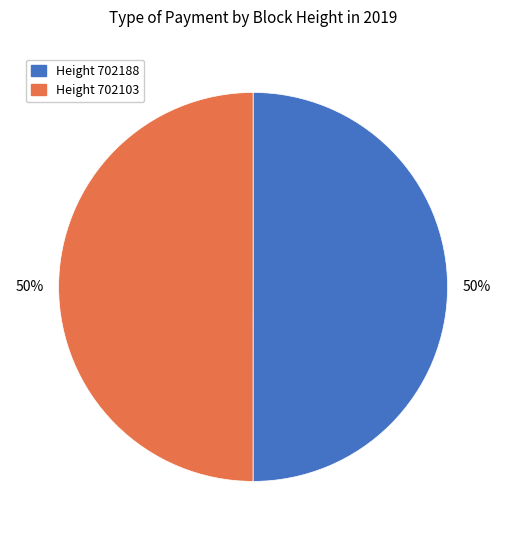

Do Height 702103 and Height 702188 together represent more than half of the pie?

Yes